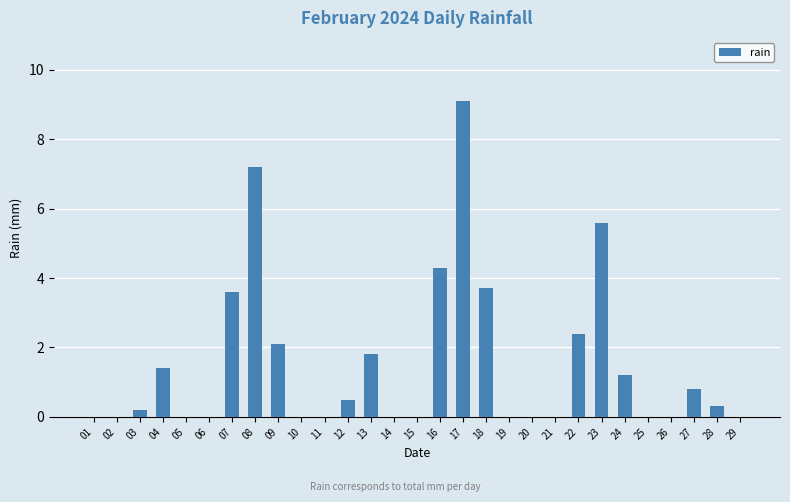

Reading left to right, what are all the values shown in this chart?

0.0	0.0	0.2	1.4	0.0	0.0	3.6	7.2	2.1	0.0	0.0	0.5	1.8	0.0	0.0	4.3	9.1	3.7	0.0	0.0	0.0	2.4	5.6	1.2	0.0	0.0	0.8	0.3	0.0